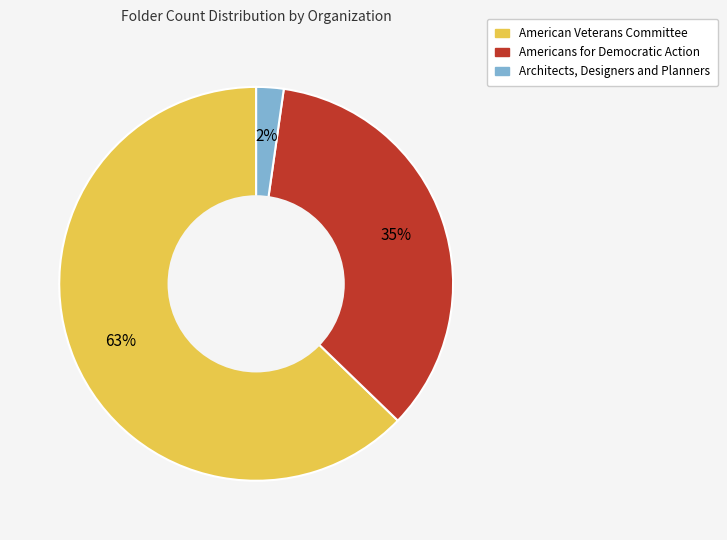

Combined, do Architects, Designers and Planners and American Veterans Committee account for over 50%?

Yes